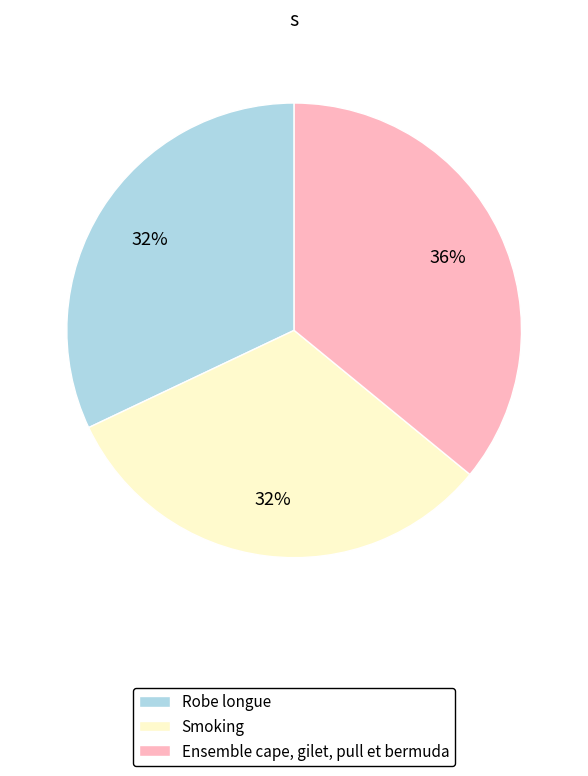

What is the ratio of the value at Robe longue to the value at Smoking?

1.0